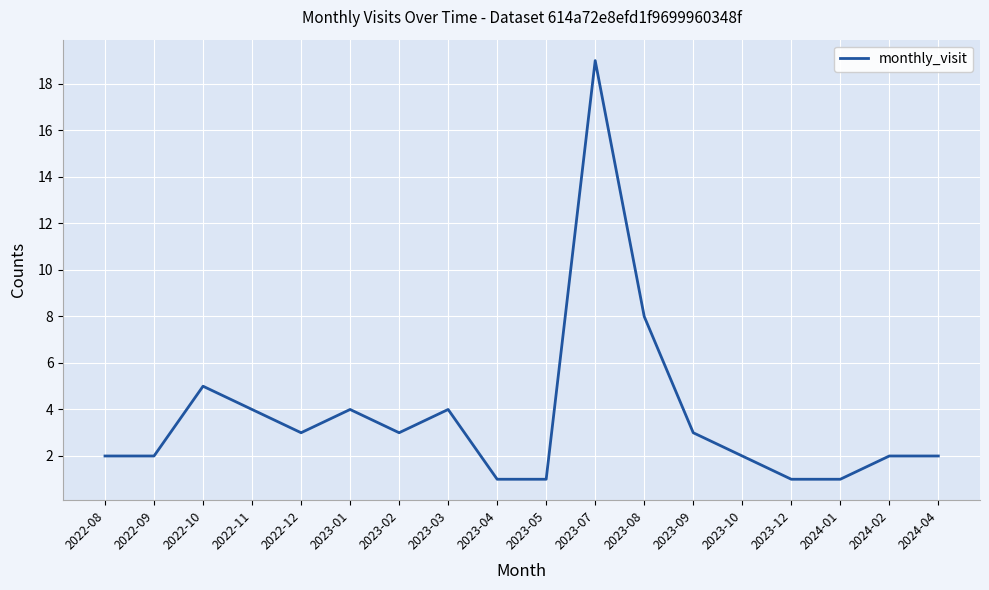

What is the sum of all values?

67